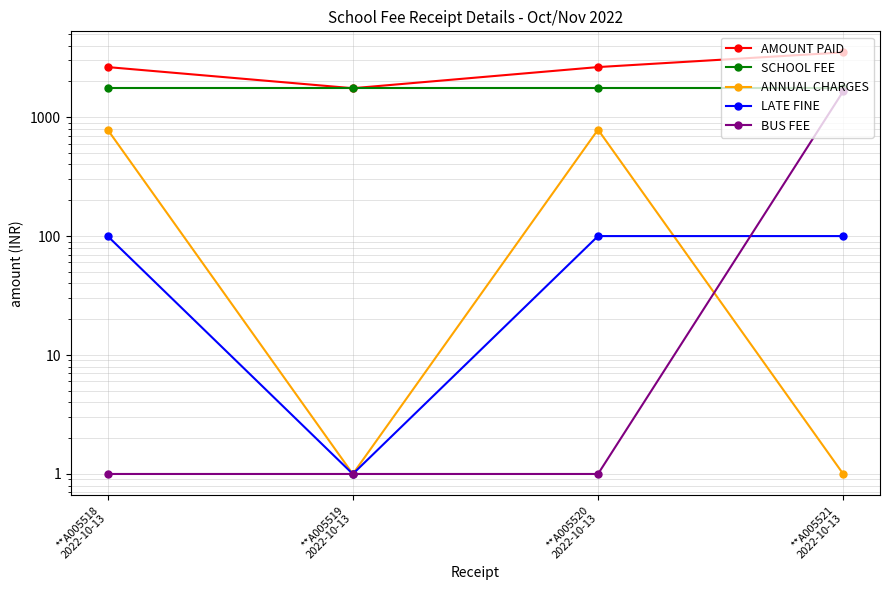

Which category has the lowest value in the LATE FINE series?

**A005519
2022-10-13